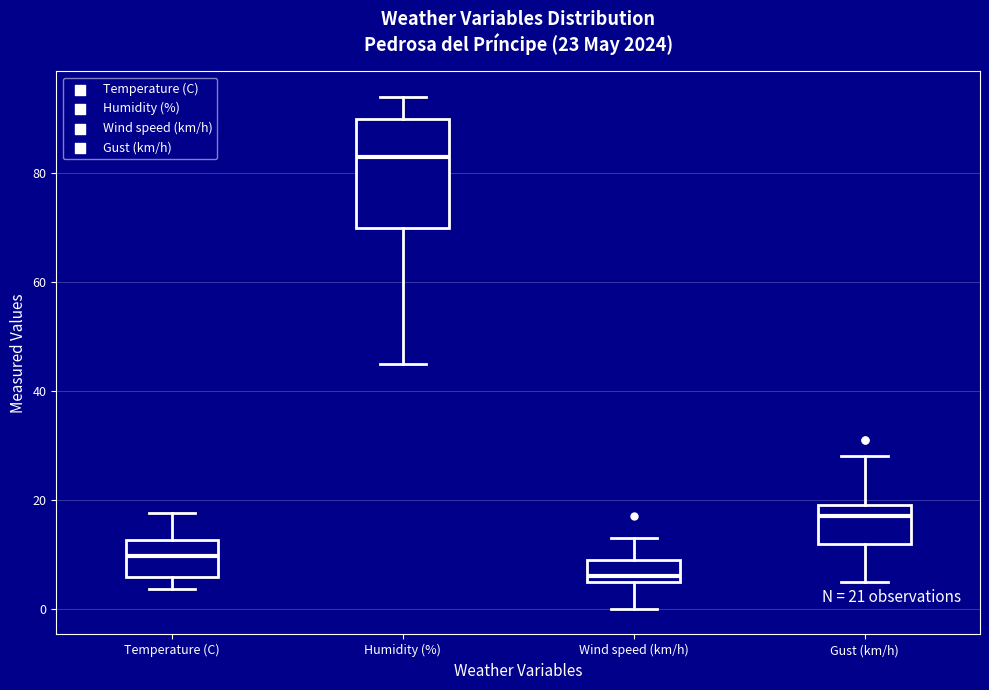

Comparing the boxes themselves (not the whiskers), which one is the tallest?

Humidity (%)